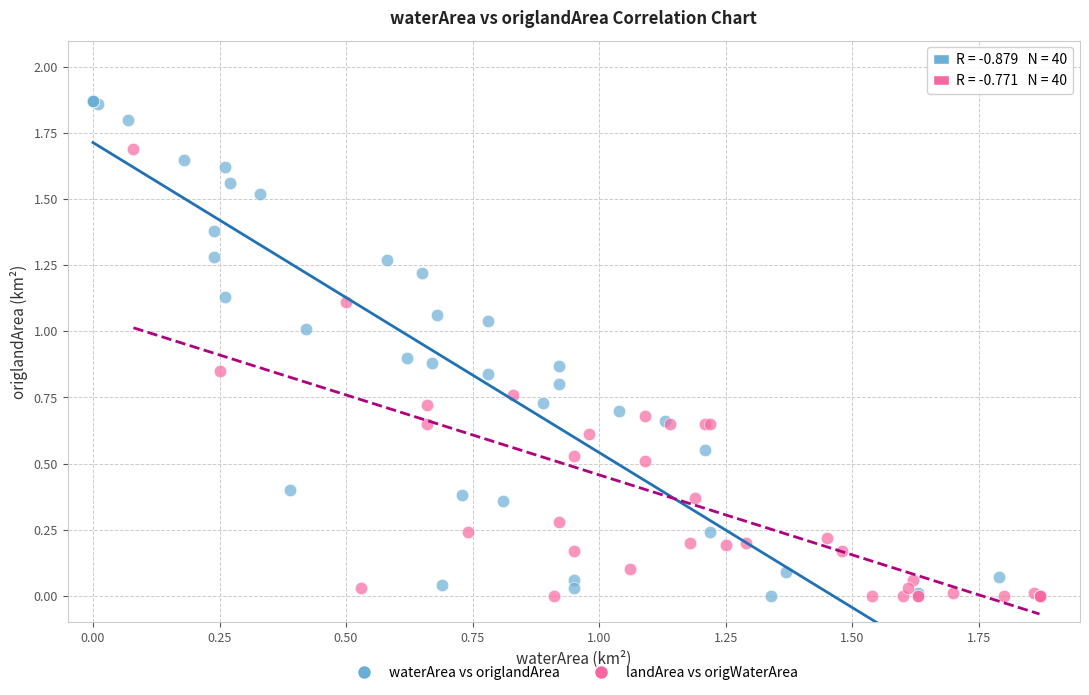

Which series reaches the maximum Y coordinate?

waterArea vs origlandArea